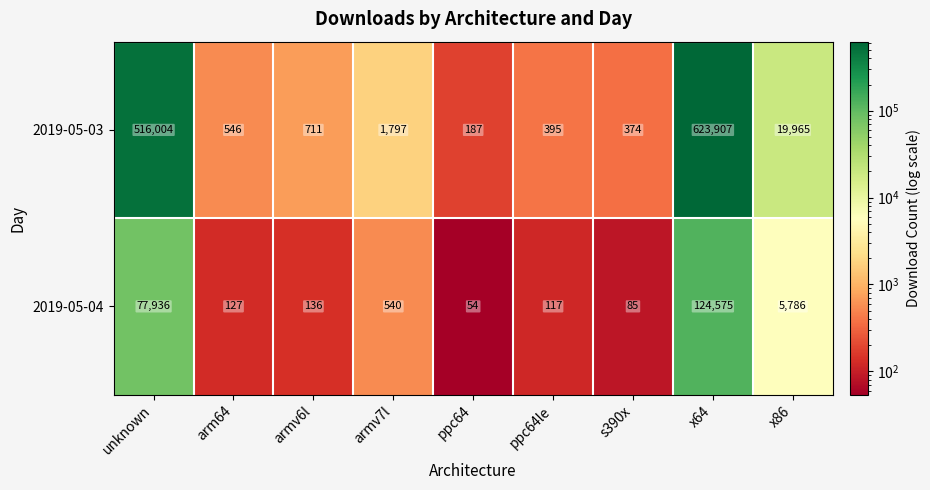

The value of 2019-05-04 at x86 is 2610. True or false?

False